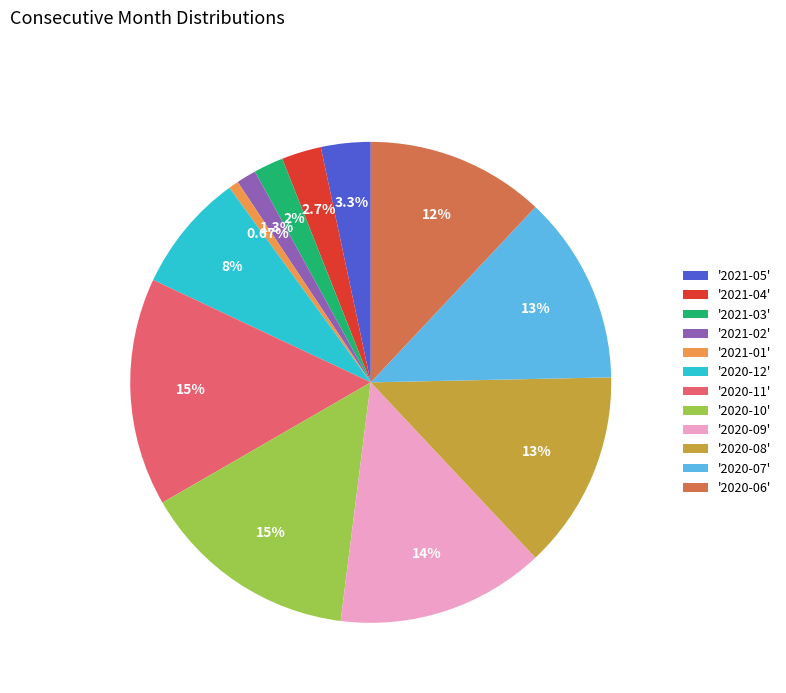

Between '2020-06' and '2021-04', which is larger?

'2020-06'